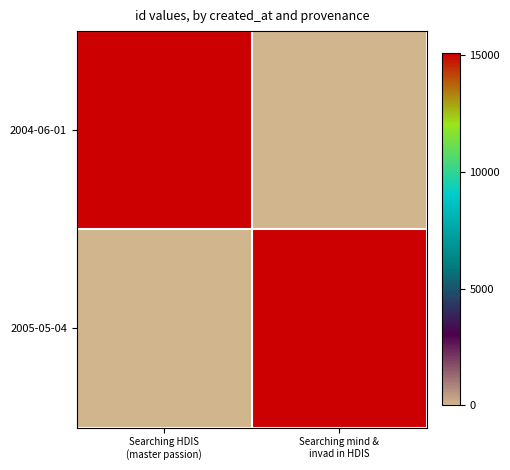

Between Searching HDIS
(master passion) and Searching mind &
invad in HDIS, which is larger?

Searching HDIS
(master passion)